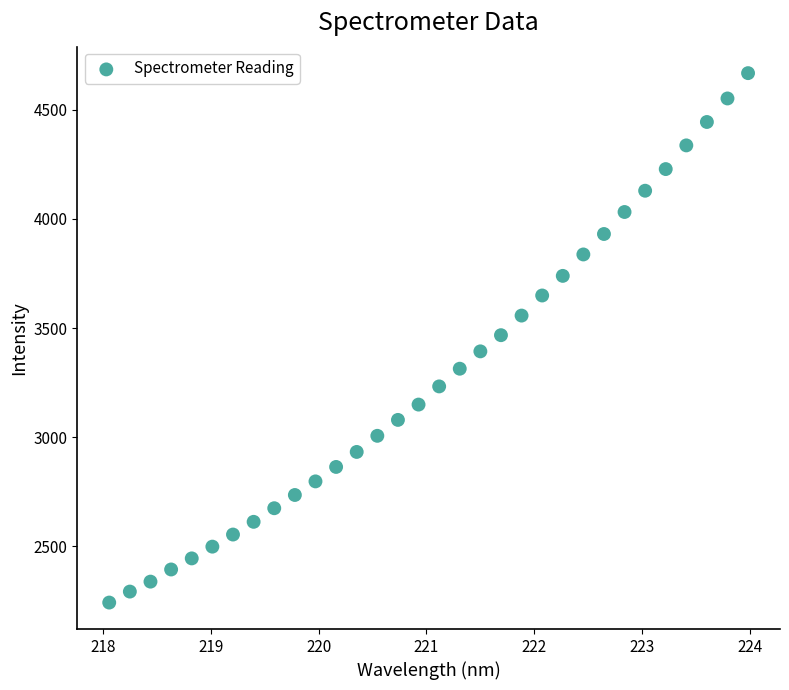

What is the range of X values (max minus min)?

5.9